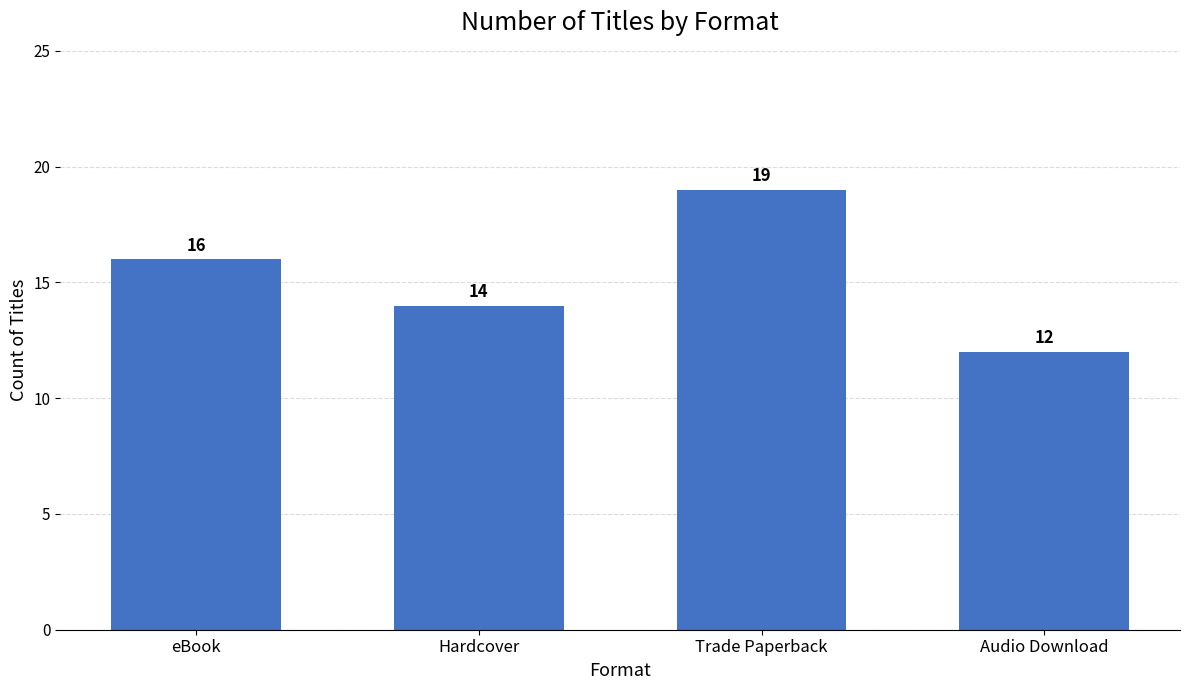

List the labels in order of value, smallest first.

Audio Download, Hardcover, eBook, Trade Paperback